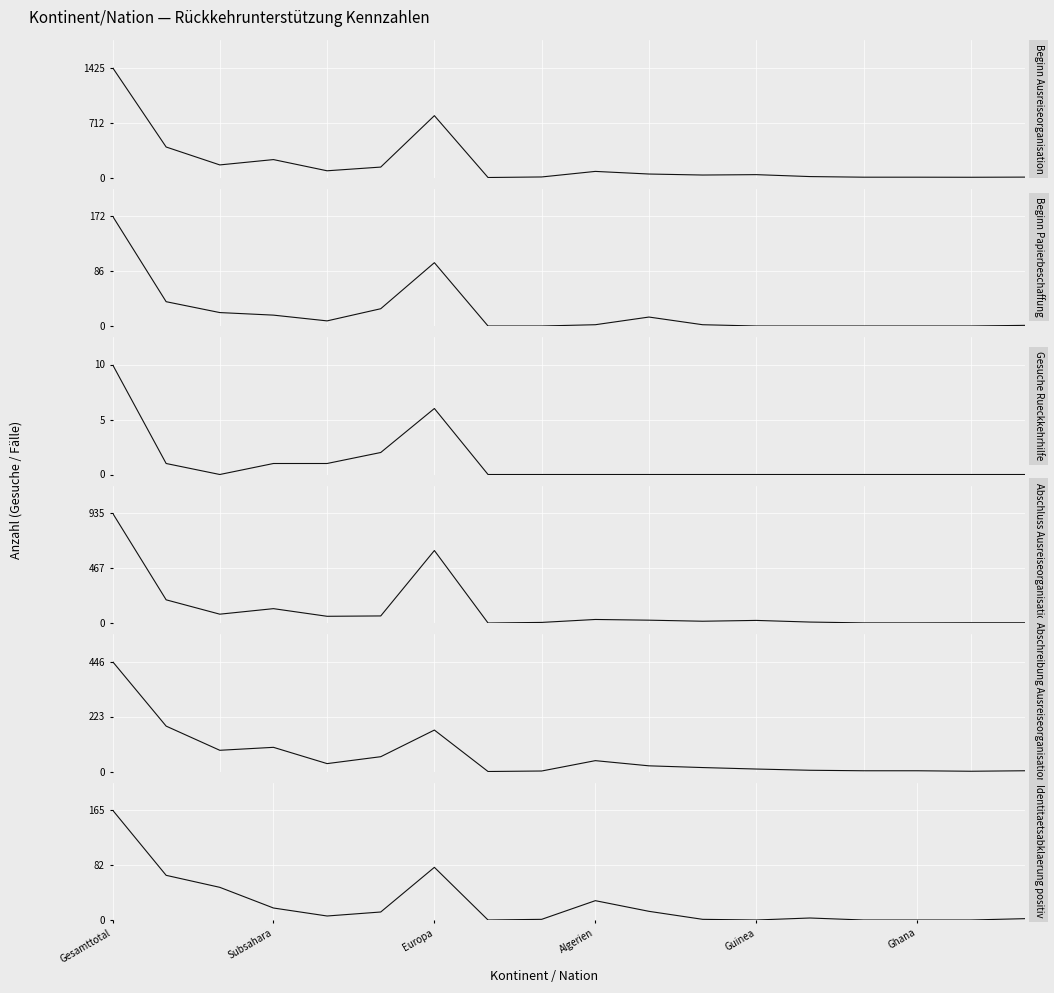

True or false: Beginn Papierbeschaffung and Abschreibung Ausreiseorganisation cross at least once.

False